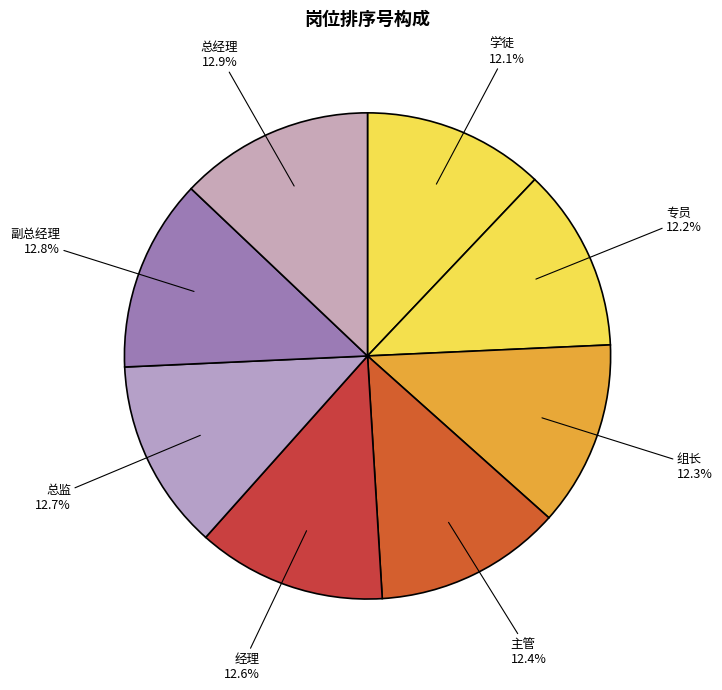

Count the number of slices in the pie.

8